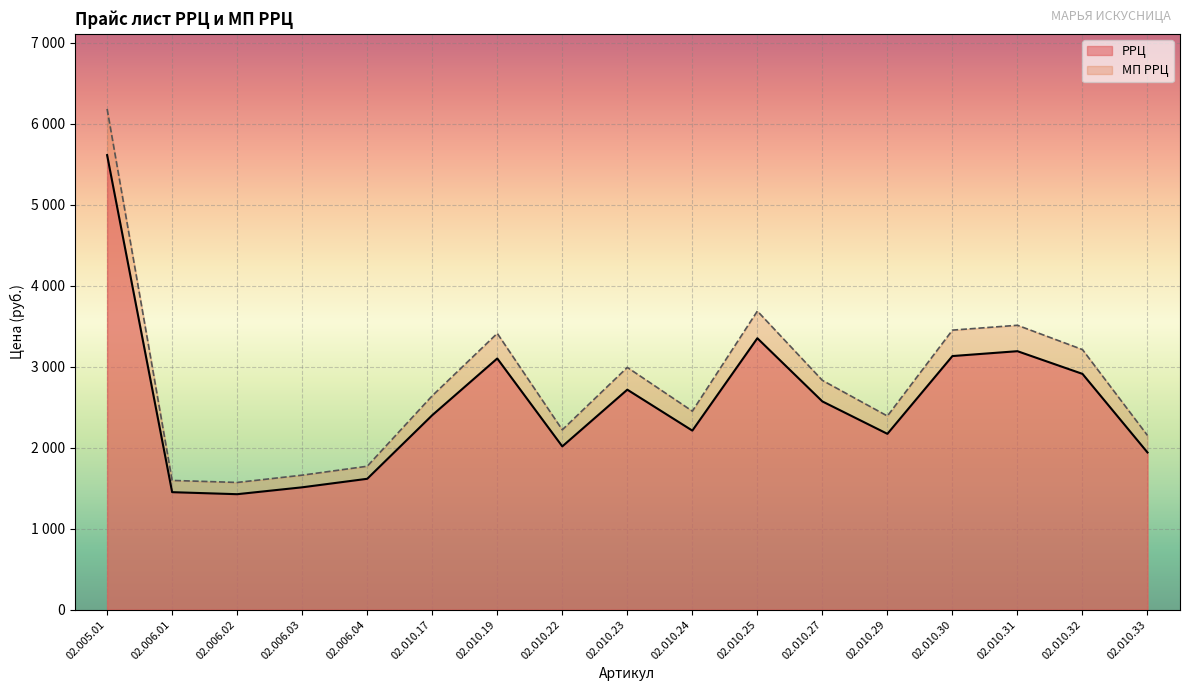

Which series has the largest total across all categories?

МП РРЦ